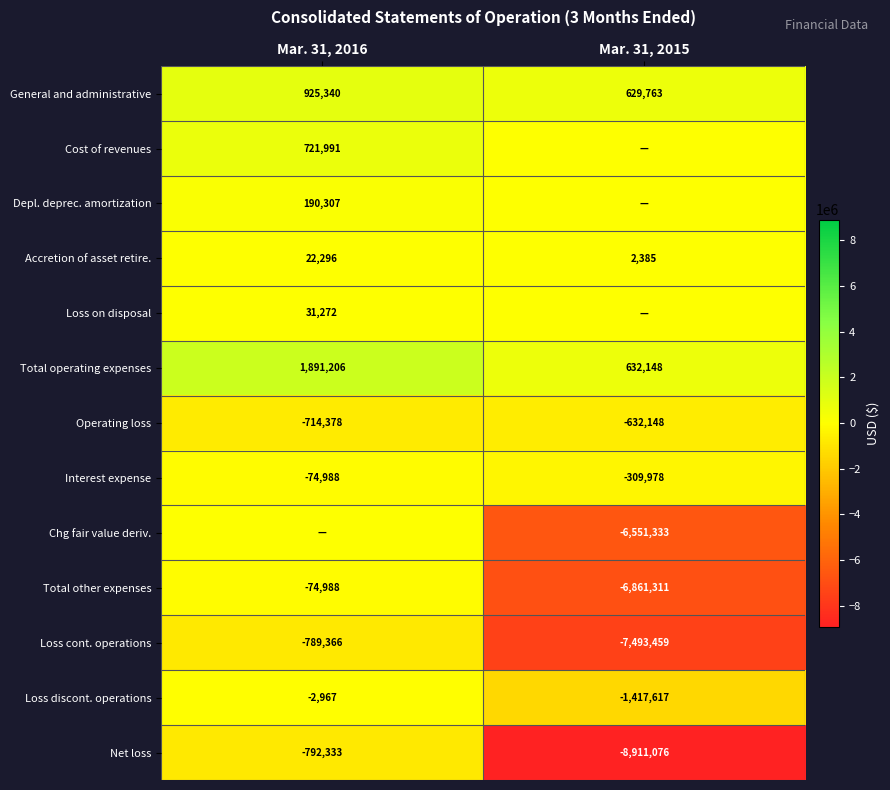

What is the difference between the maximum and minimum values in the Accretion of asset retire. series?

19911